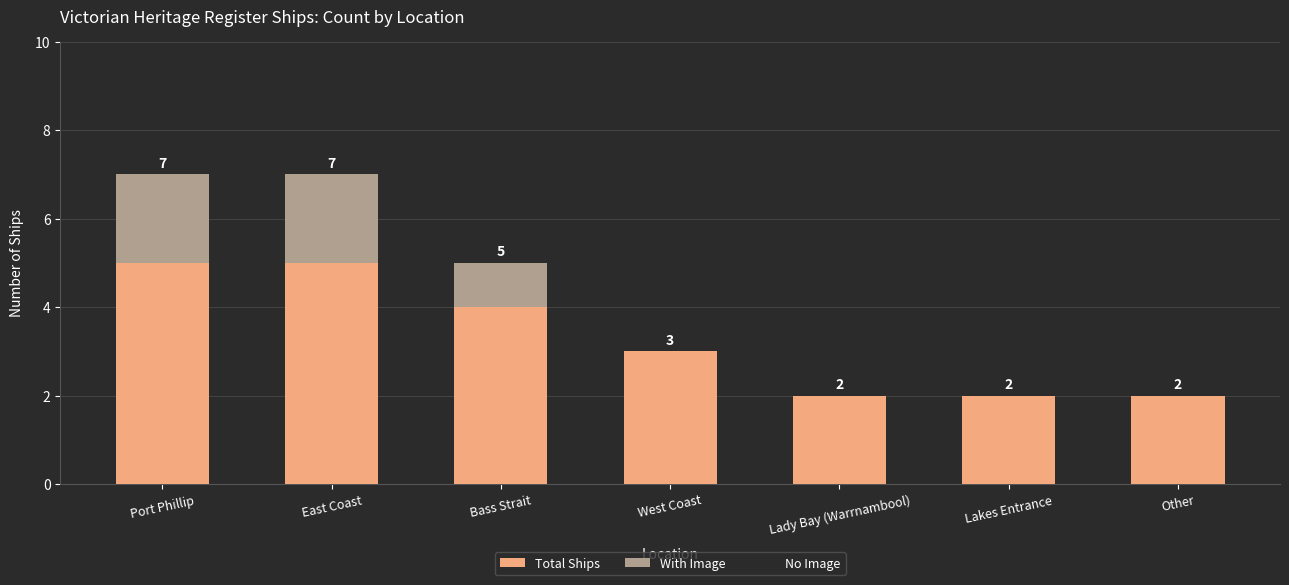

At which label does Total Ships first exceed 3?

Port Phillip